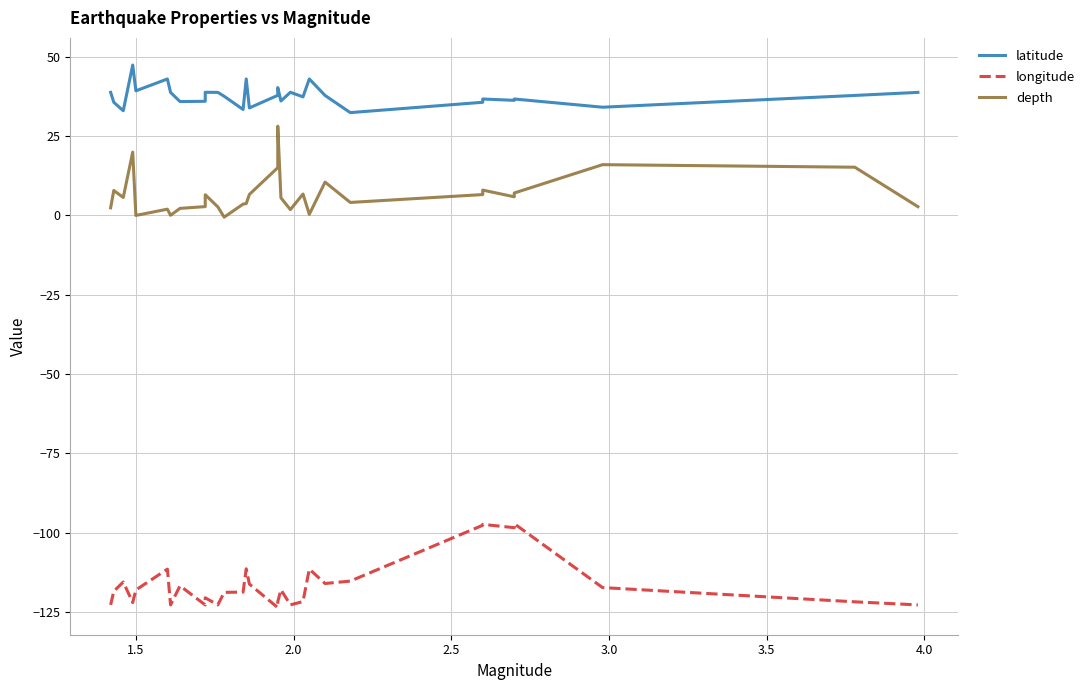

Where is the first local maximum for depth?

1.5